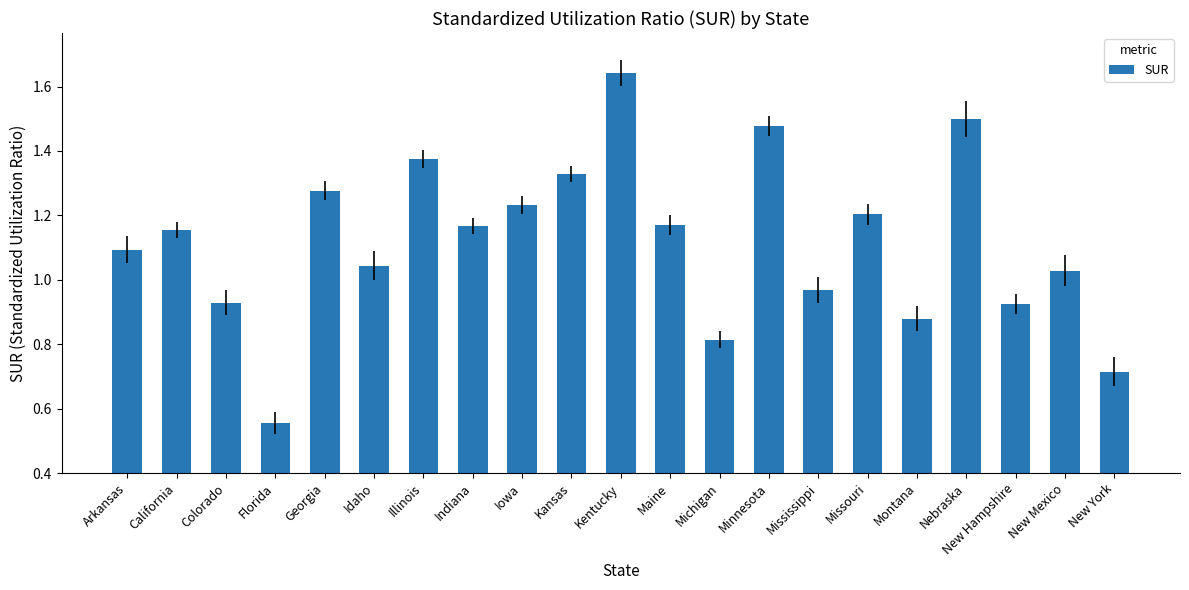

At which category does the chart reach its peak across all series?

Kentucky